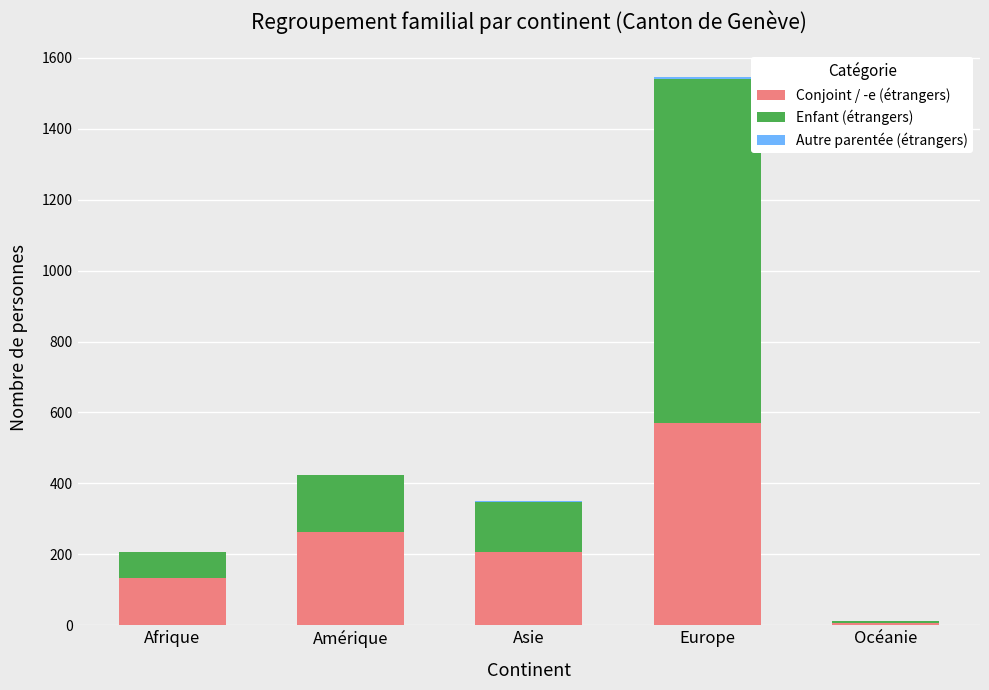

Count the number of categories in the chart.

5